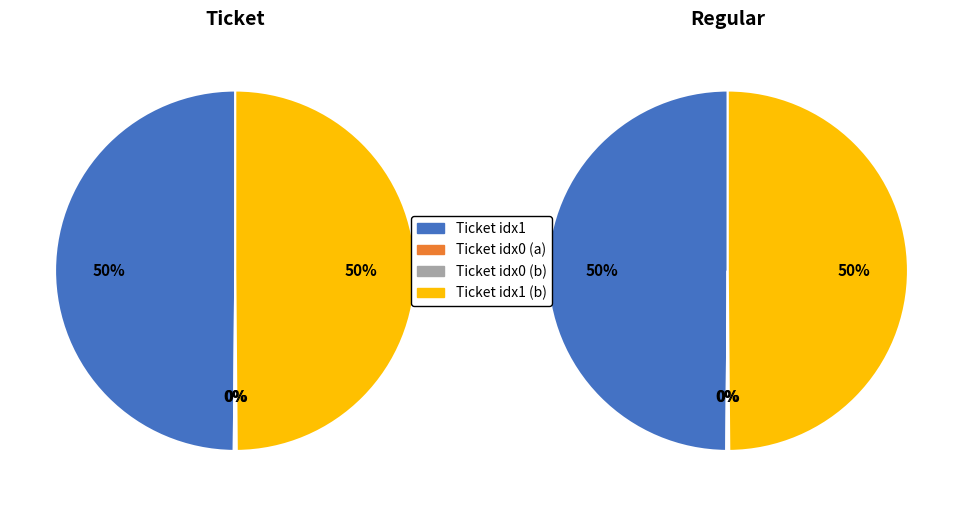

Which series has the widest spread of values?

Ticket